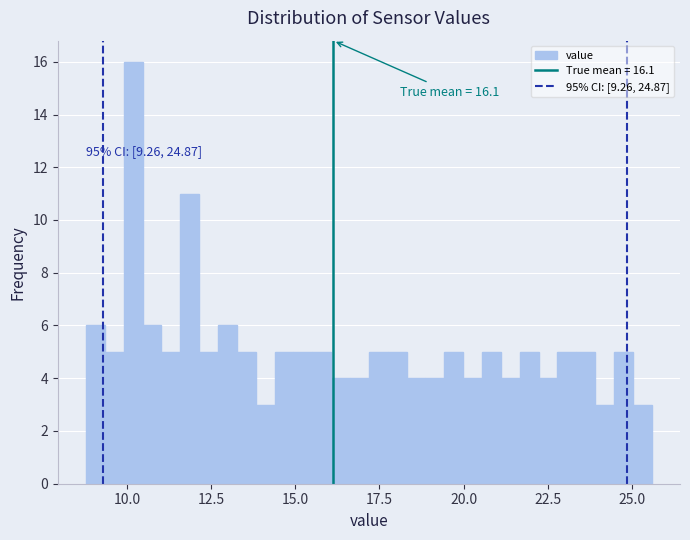

Read against the x-axis, roughly where is the centre of the tallest bar?

10.0